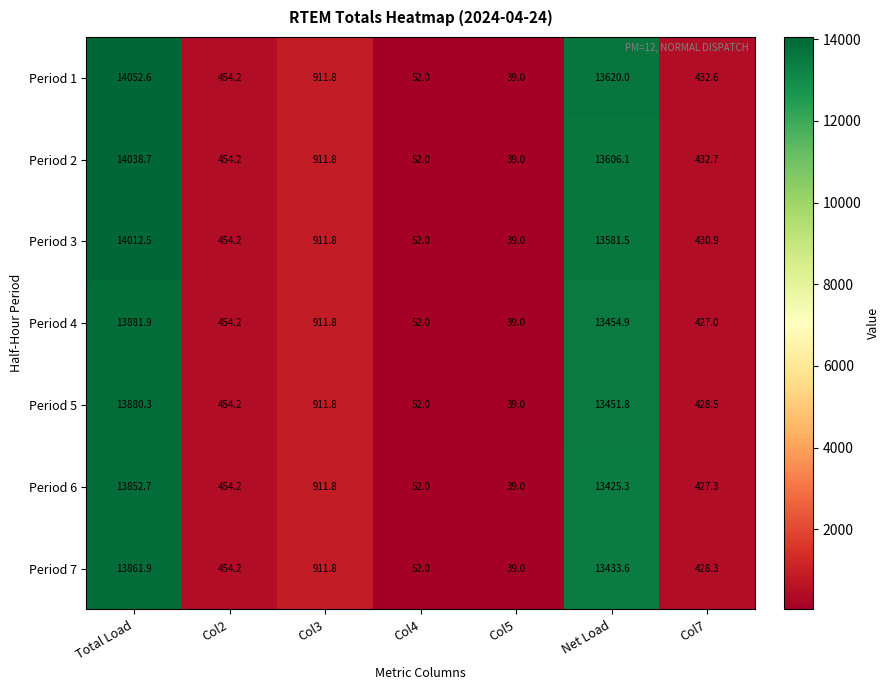

What is the difference between the second highest and minimum values in the Period 5 series?

13412.8